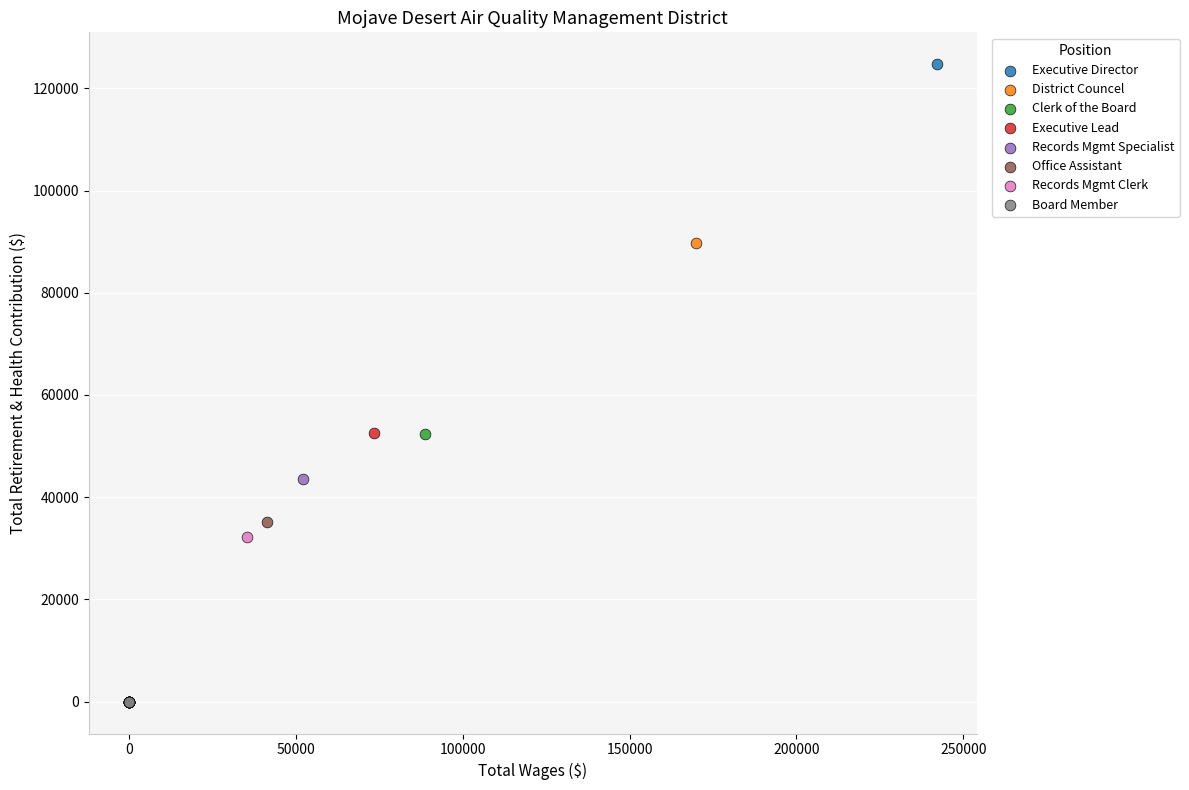

Which series contains the highest Y value?

Executive Director